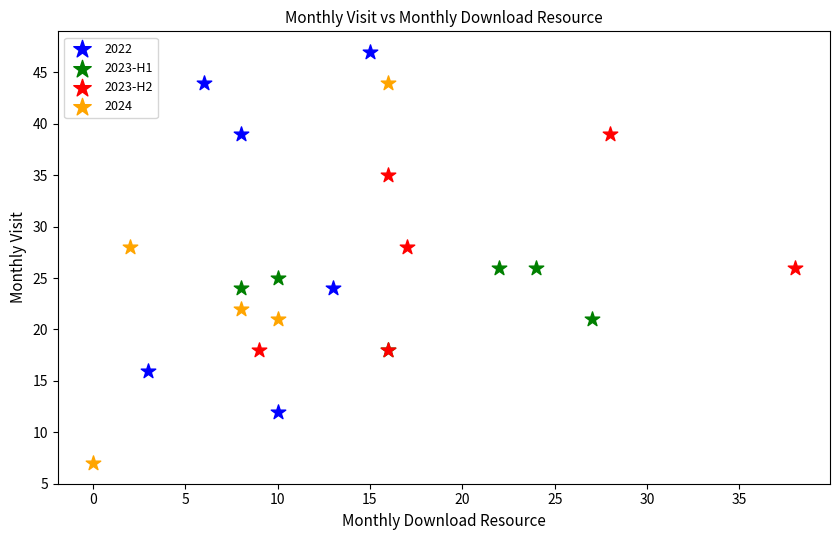

What are all the series names shown in the legend?

2022, 2023-H1, 2023-H2, 2024